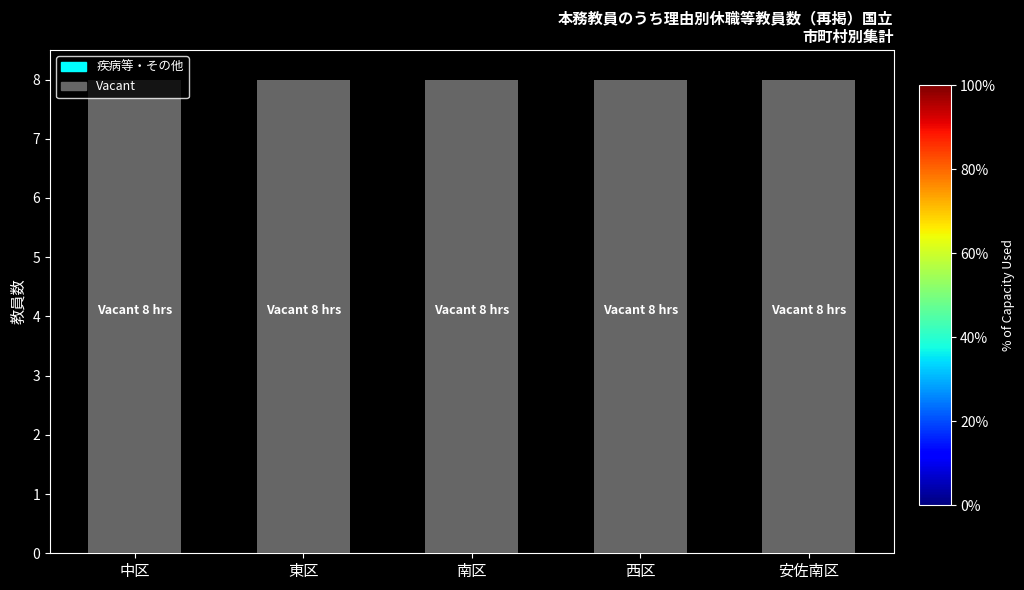

Between 南区 and 中区, which is larger?

南区